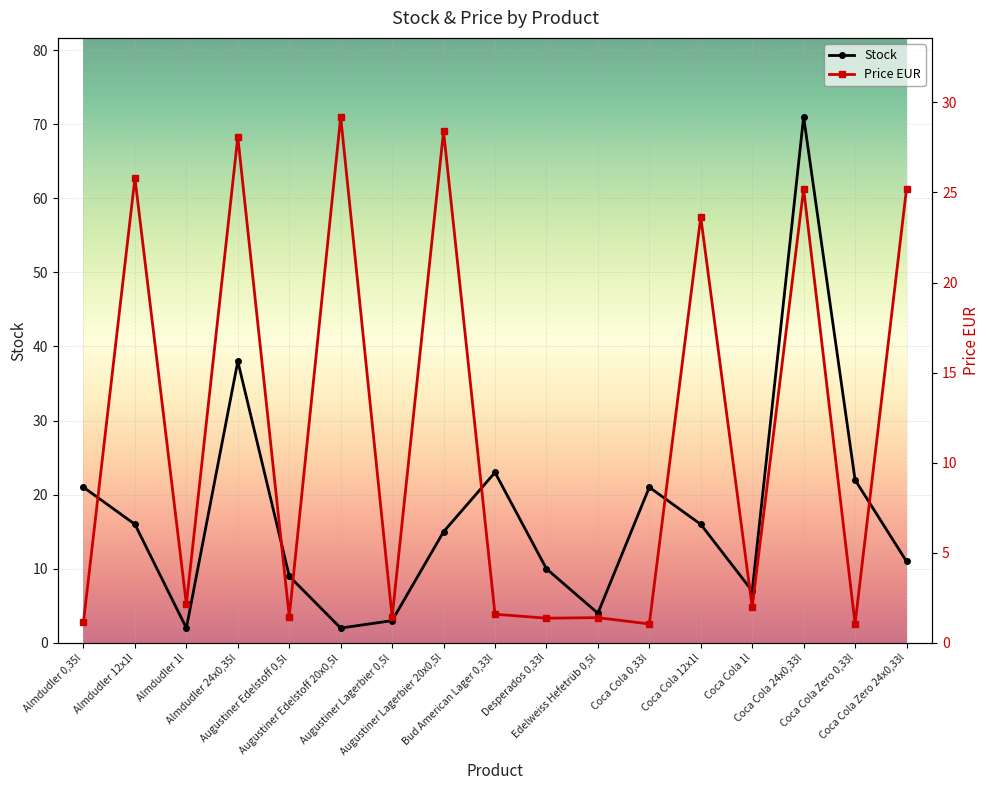

Which series has the widest spread of values?

Stock